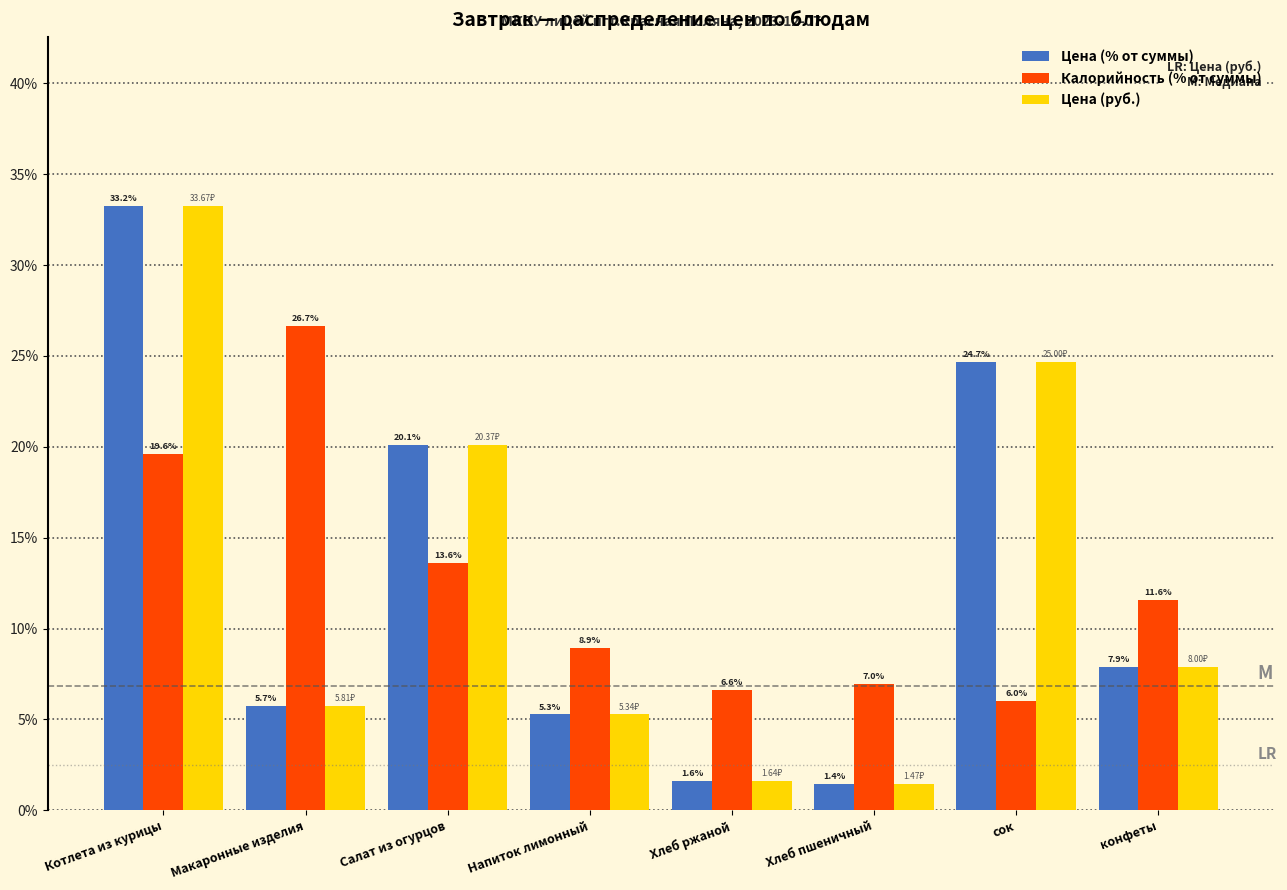

What is the average value of the Цена (% от суммы) series?

12.5